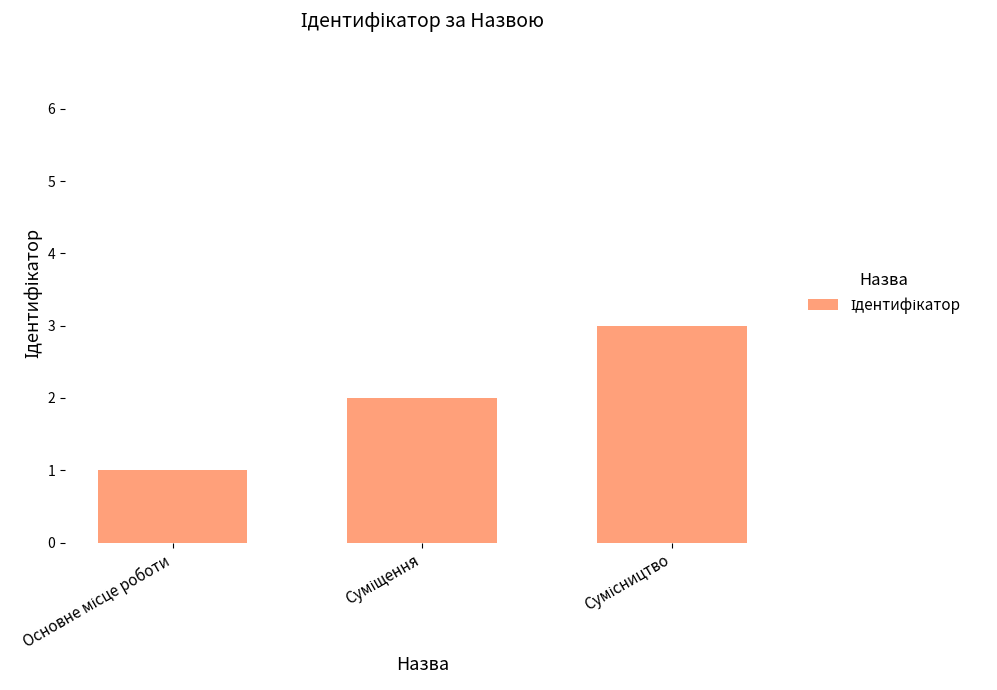

How many values are below 2?

1